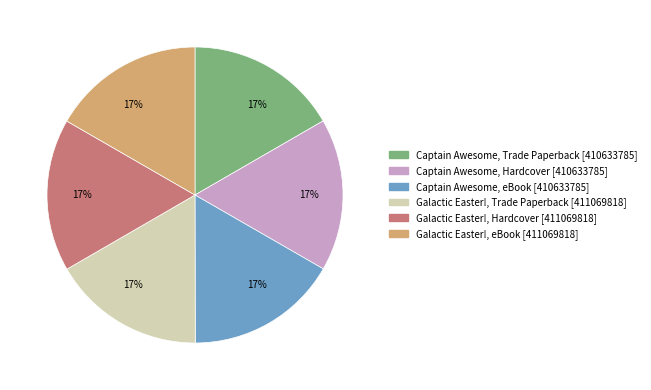

Is there any slice that represents more than half of the pie?

No